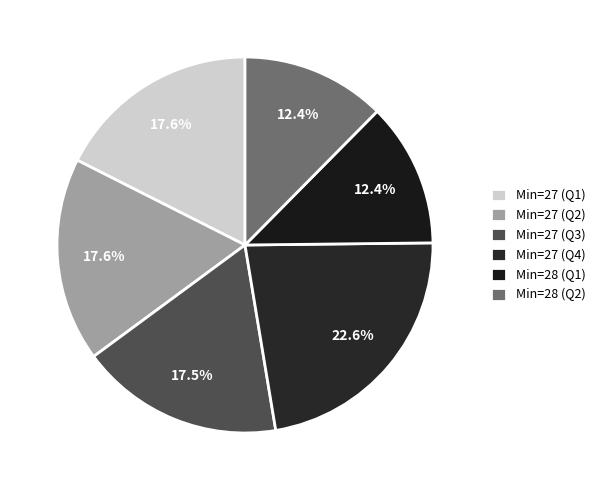

How many segments does this pie chart have?

6